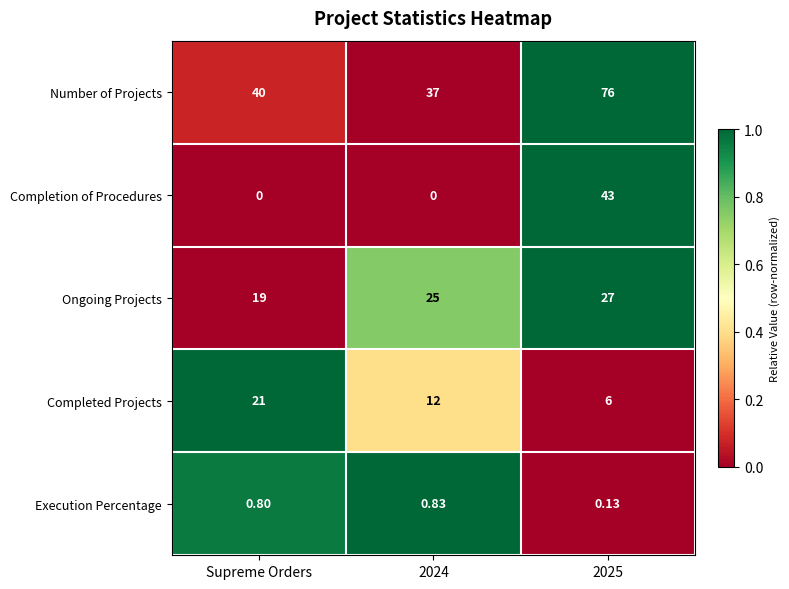

Which series has the widest spread of values?

Completion of Procedures